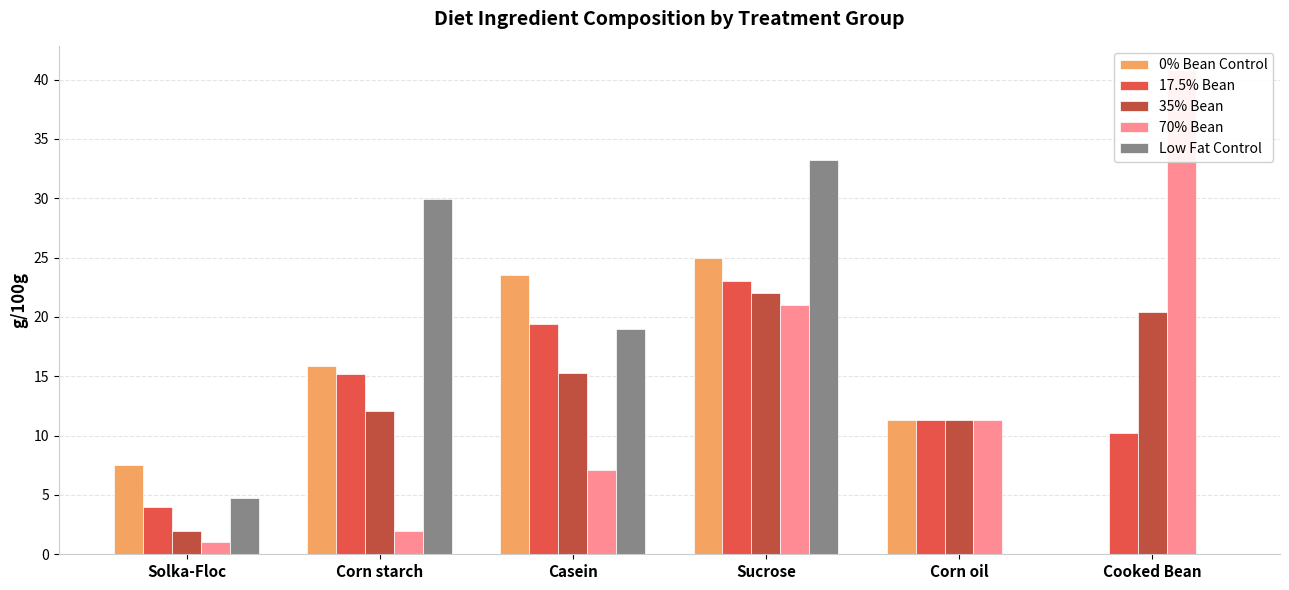

What is the highest value of the 35% Bean series?

22.0